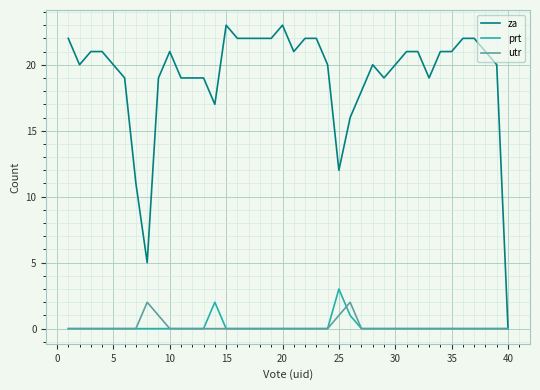

Which series has the largest total across all categories?

za